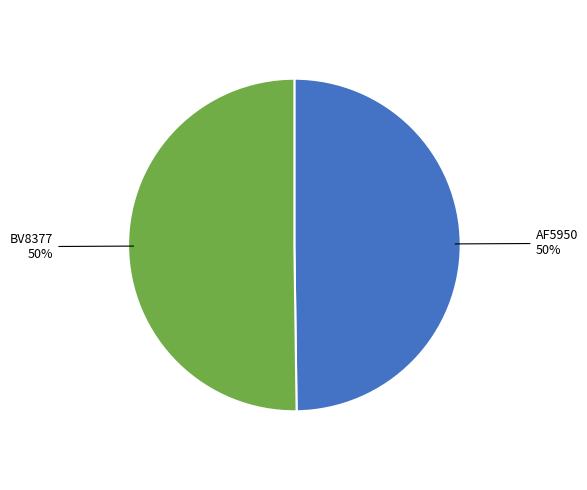

How many segments does this pie chart have?

2